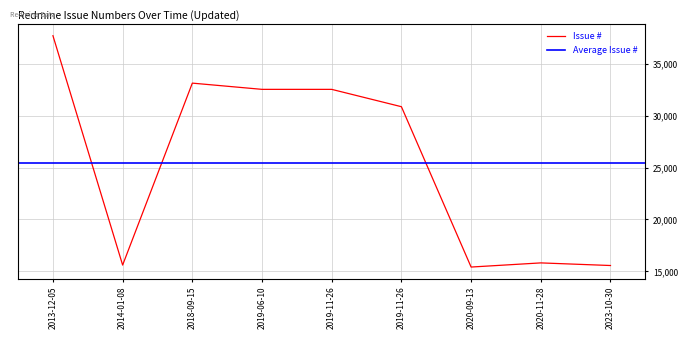

Rank the categories by value from highest to lowest.

2013-12-05, 2018-09-15, 2019-06-10, 2019-11-26, 2019-11-26, 2020-11-28, 2014-01-08, 2023-10-30, 2020-09-13